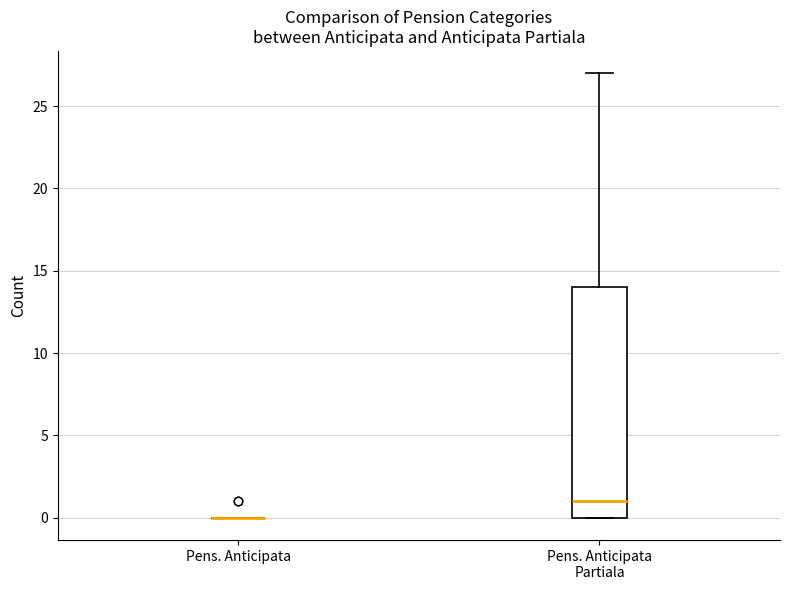

Which box is the tallest, from its lower edge to its upper edge?

Pens. Anticipata Partiala